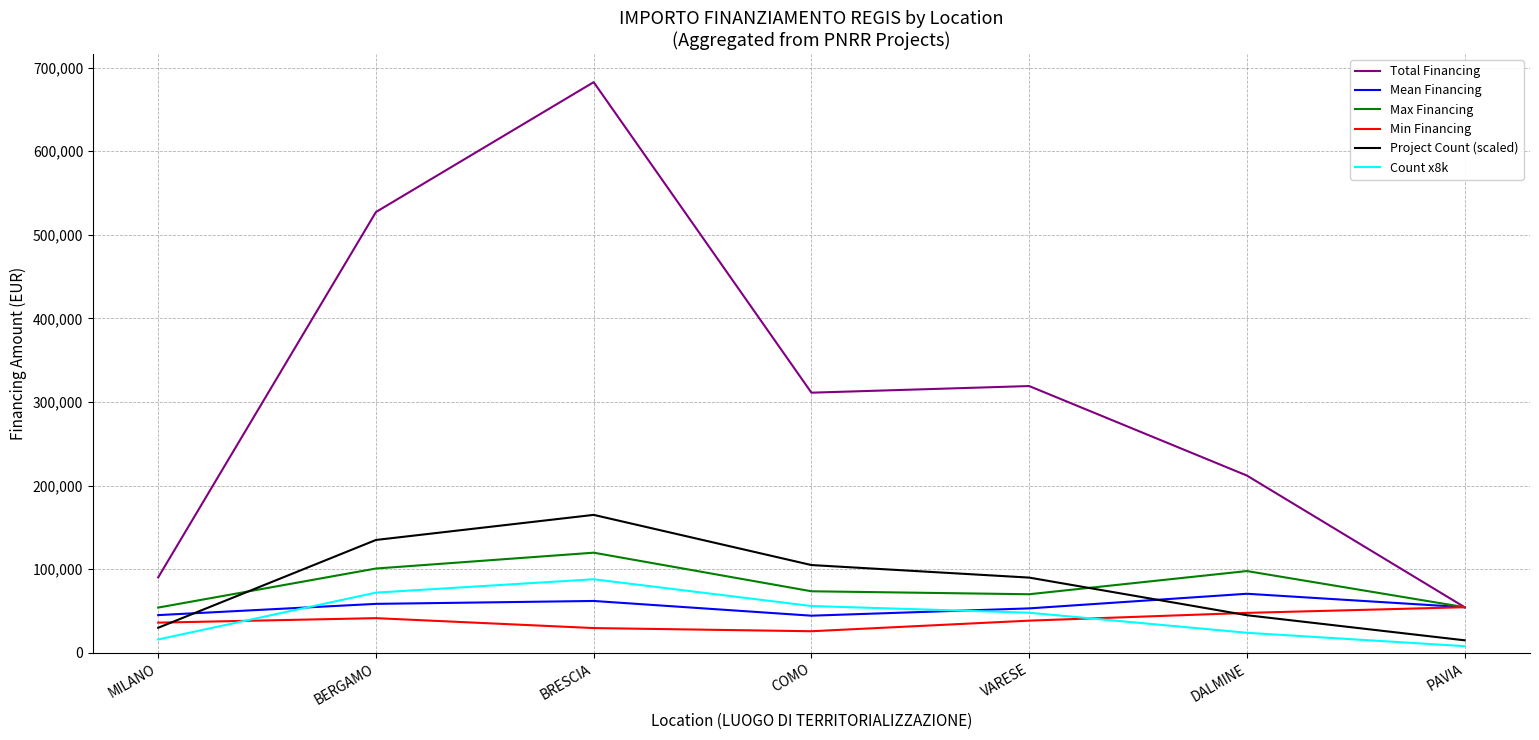

True or false: Max Financing and Project Count (scaled) intersect in this chart.

True